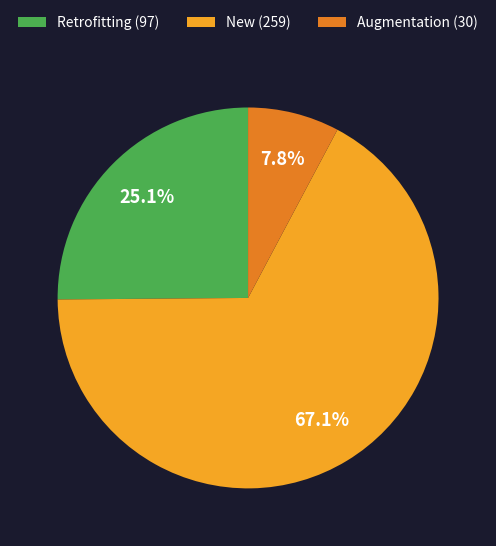

To the nearest percent, what is the difference between the largest and smallest slice percentages?

59%